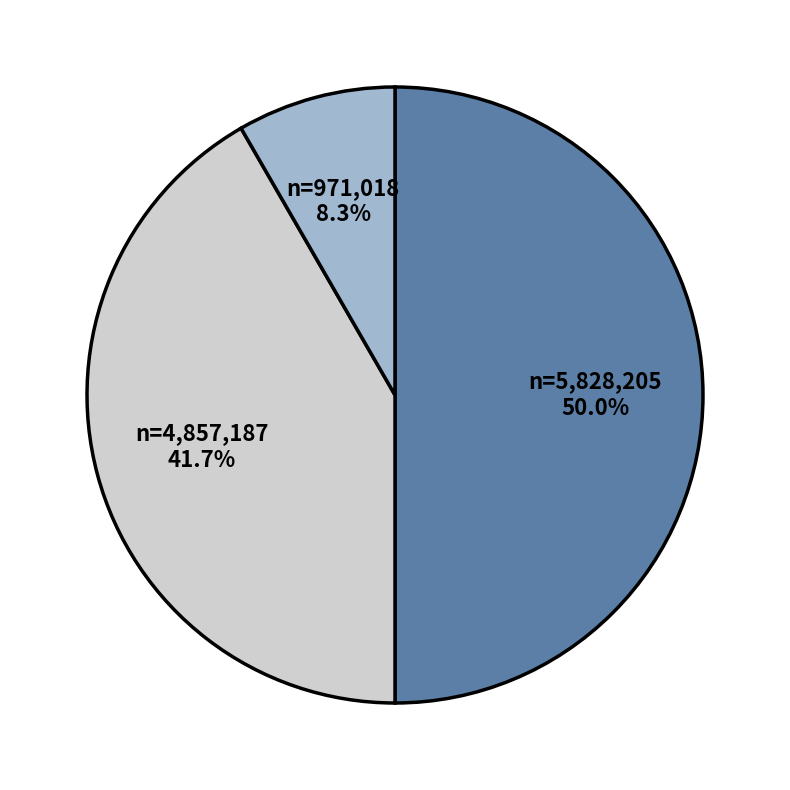

How many slices are in this pie chart?

3